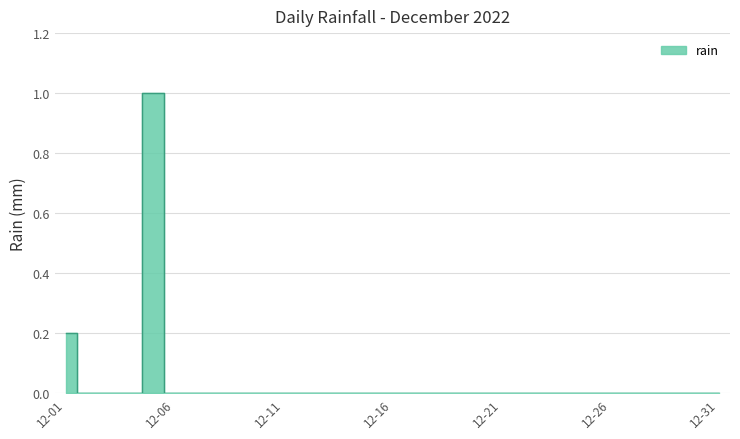

List the labels in order of value, largest first.

2022-12-05, 2022-12-01, 2022-12-02, 2022-12-03, 2022-12-04, 2022-12-06, 2022-12-07, 2022-12-08, 2022-12-09, 2022-12-10, 2022-12-11, 2022-12-12, 2022-12-13, 2022-12-14, 2022-12-15, 2022-12-16, 2022-12-17, 2022-12-18, 2022-12-19, 2022-12-20, 2022-12-21, 2022-12-22, 2022-12-23, 2022-12-24, 2022-12-25, 2022-12-26, 2022-12-27, 2022-12-28, 2022-12-29, 2022-12-30, 2022-12-31